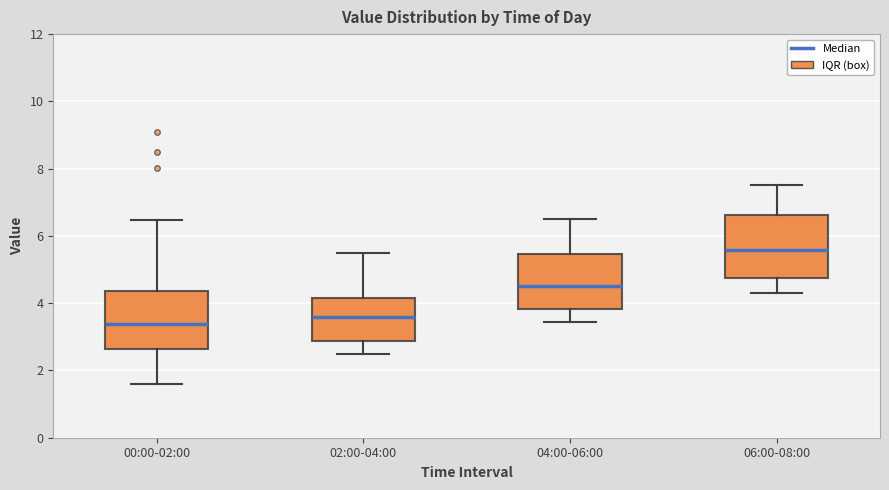

Reading left to right, transcribe this box plot: for each box, give where its median line is, the range the box spans, and where its two whiskers end, as read against the y-axis. The values are not printed on the chart, so give them approximately, as read against the axis.

00:00-02:00: median 3.4, box 2.6 to 4.4, whiskers 1.6 to 6.4
02:00-04:00: median 3.6, box 2.8 to 4.2, whiskers 2.6 to 5.6
04:00-06:00: median 4.6, box 3.8 to 5.4, whiskers 3.4 to 6.6
06:00-08:00: median 5.6, box 4.8 to 6.6, whiskers 4.4 to 7.6